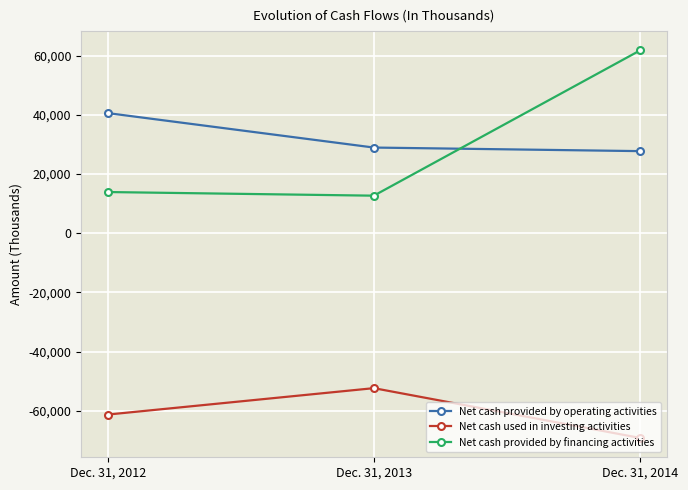

What is the average value of the Net cash provided by financing activities series?

29462